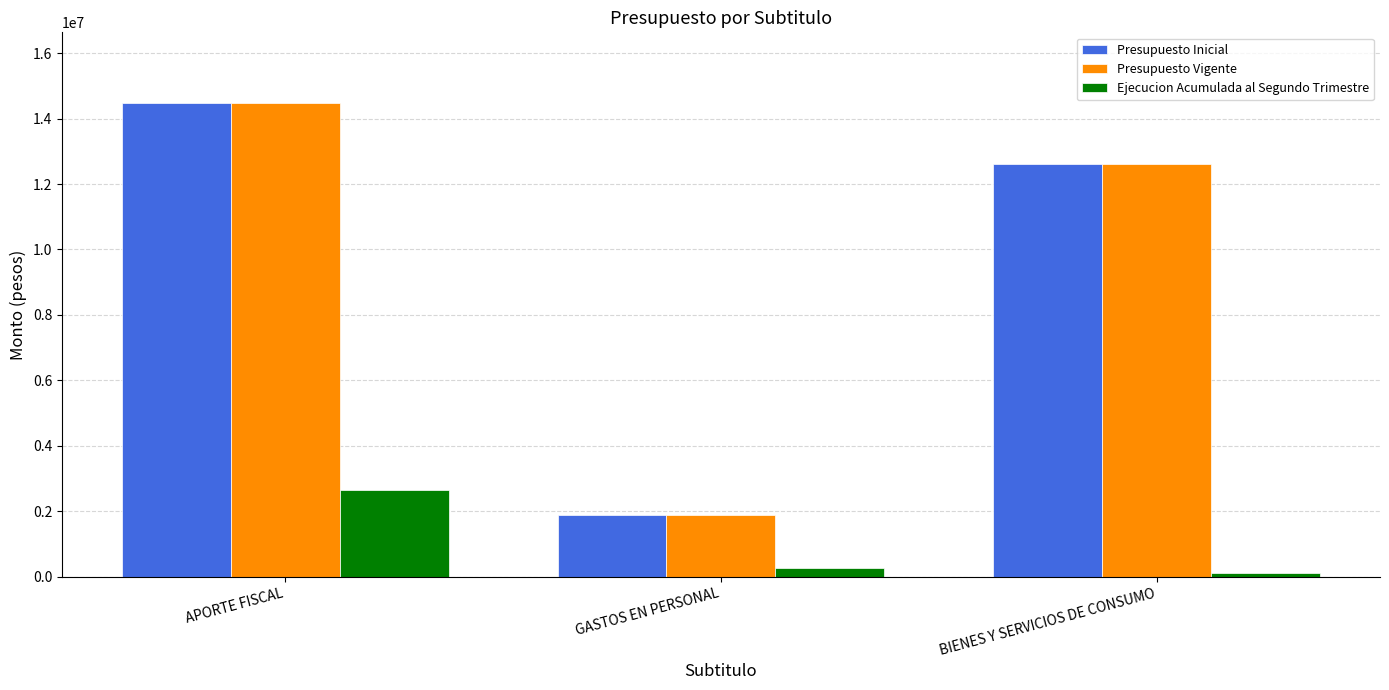

What is the label of the 2nd bar from the right?

GASTOS EN PERSONAL